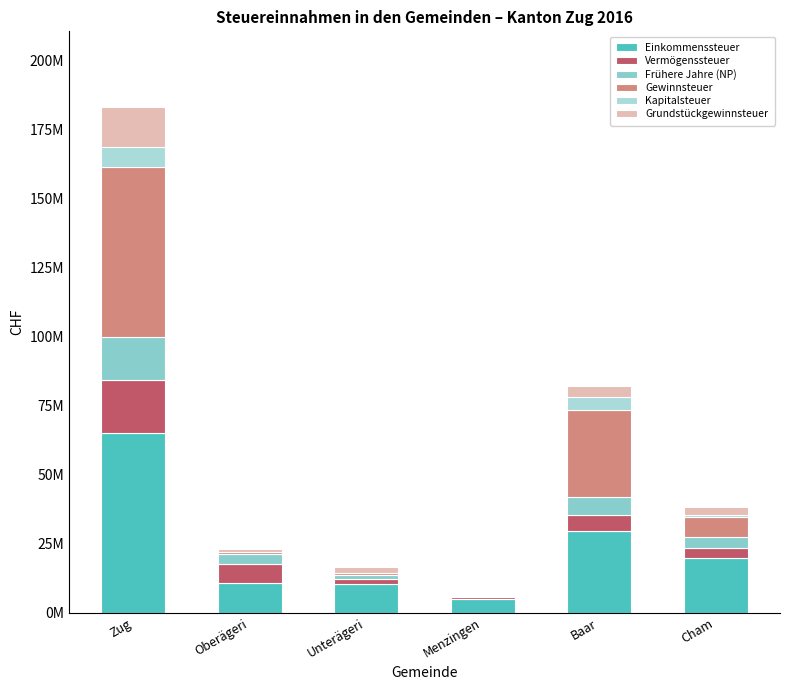

Does the chart contain stacked bars?

Yes